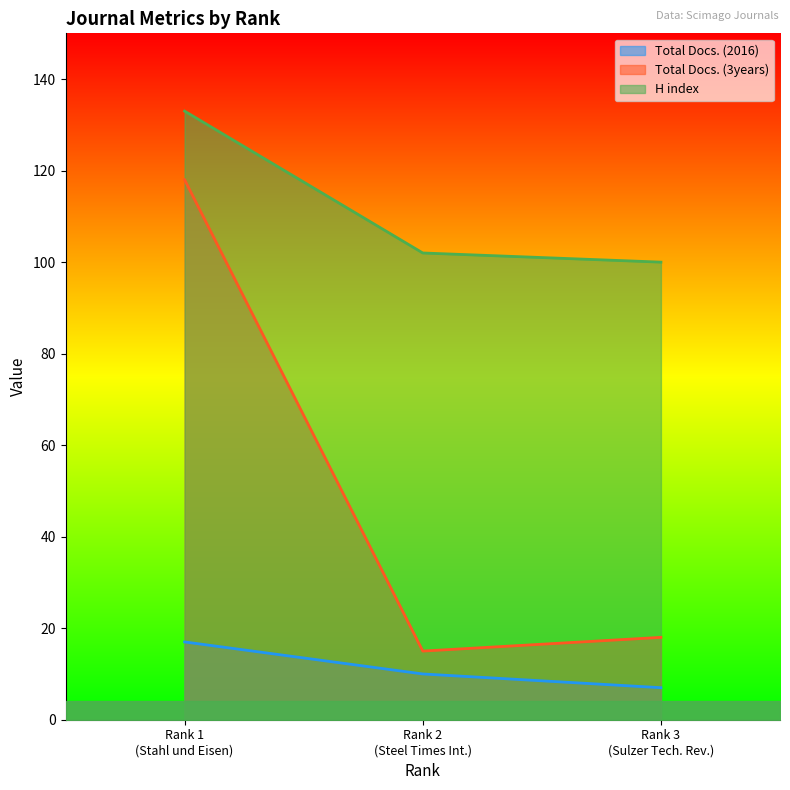

Between Rank 3 (Sulzer Tech. Rev.) and Rank 2 (Steel Times Int.), which is larger?

Rank 2 (Steel Times Int.)